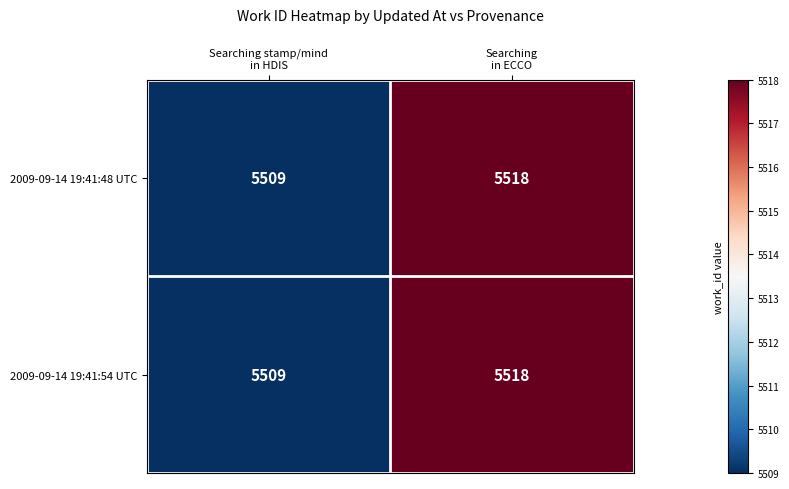

What is the smallest value displayed?

5509